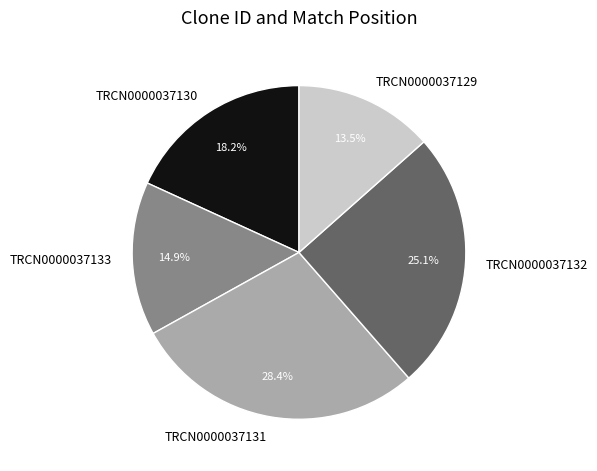

To the nearest percent, what portion does TRCN0000037132 represent?

25%